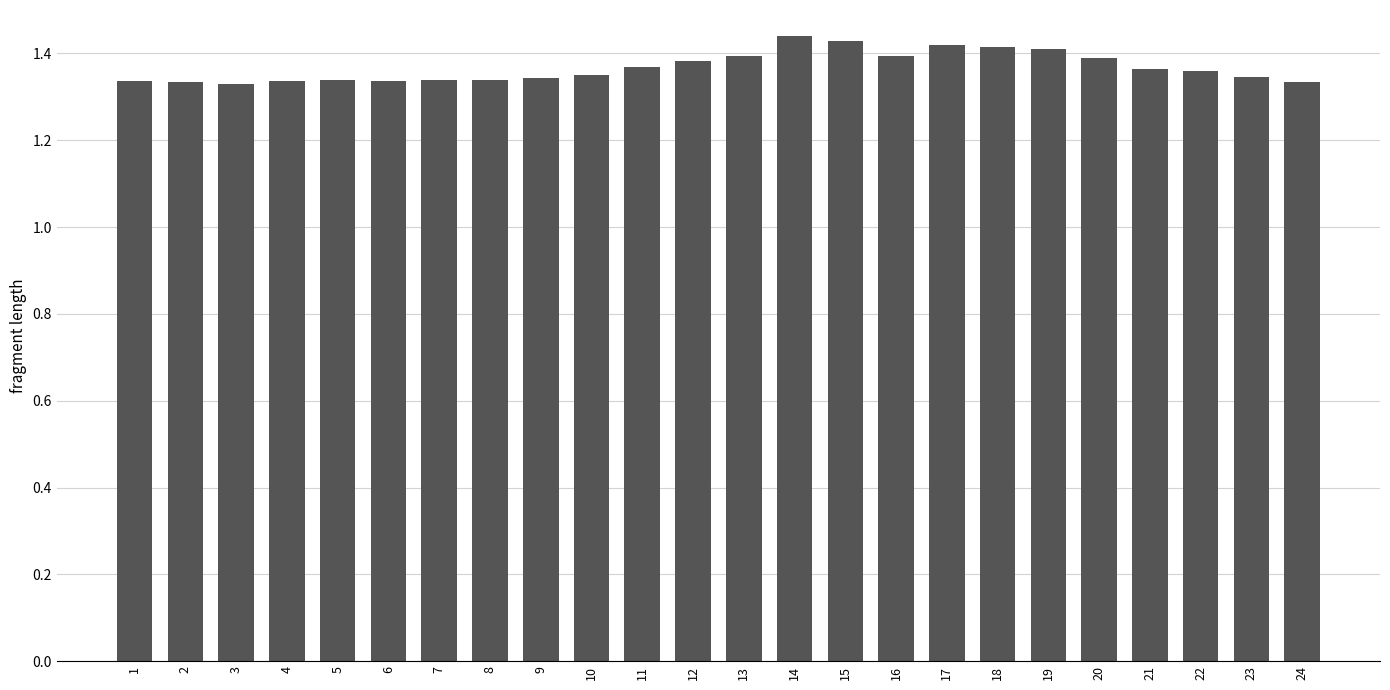

What is the sum of all values?

32.8